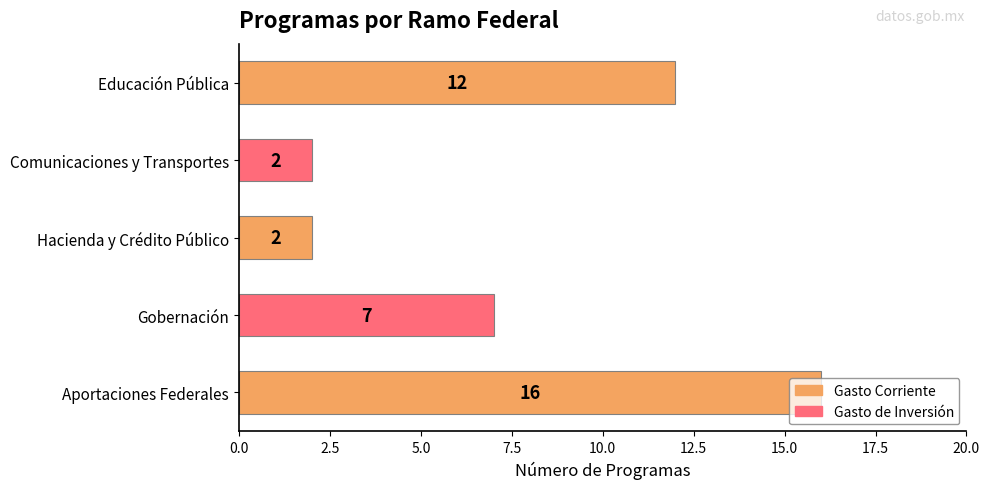

How many series are shown in this chart?

1